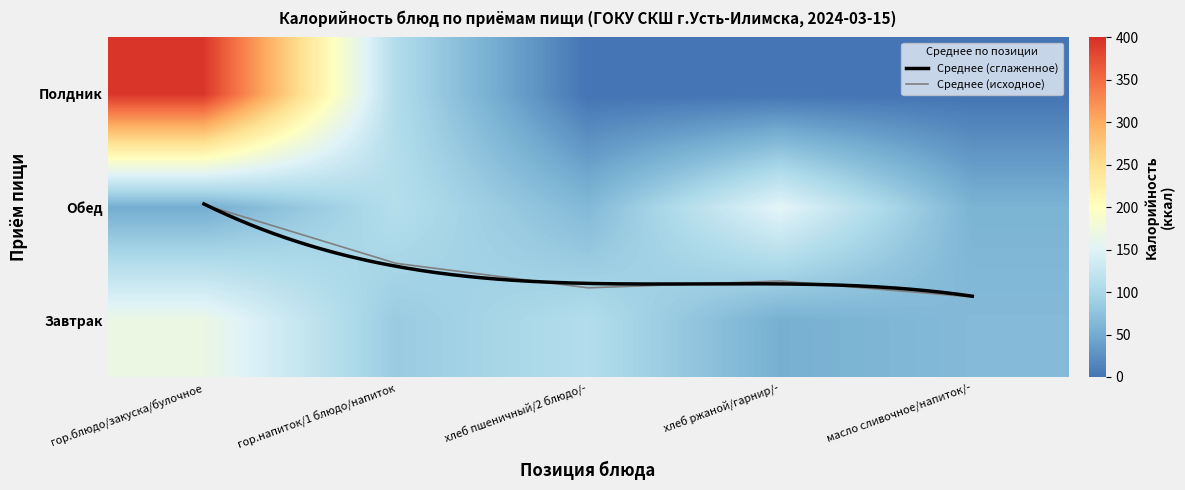

At which label is Полдник closest to 197?

гор.напиток/1 блюдо/напиток